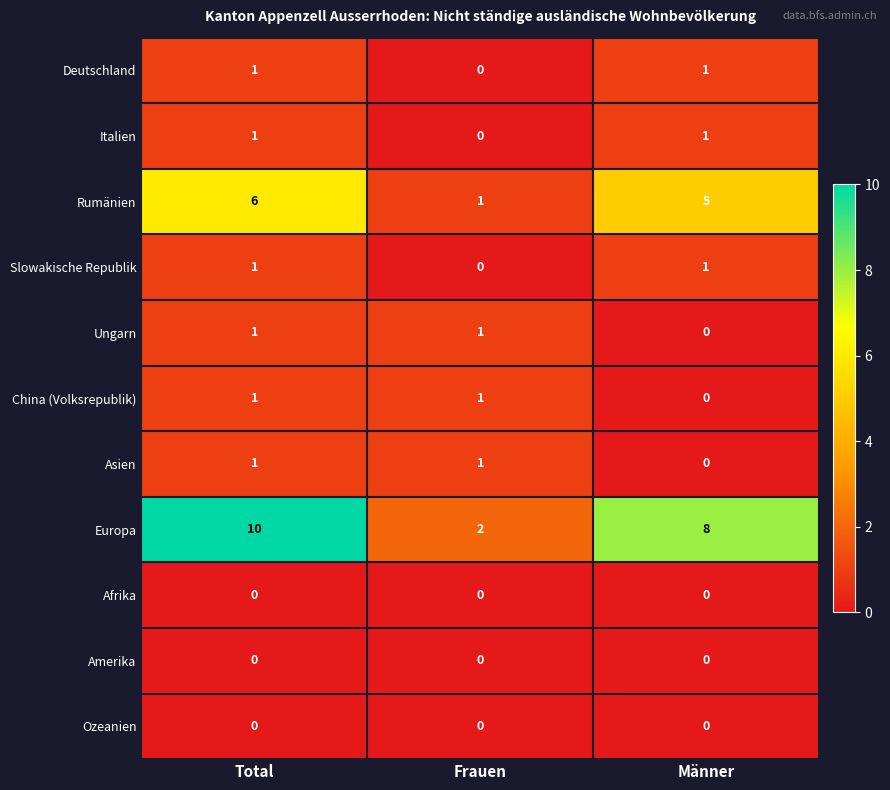

At how many categories does at least one series exceed 9?

1